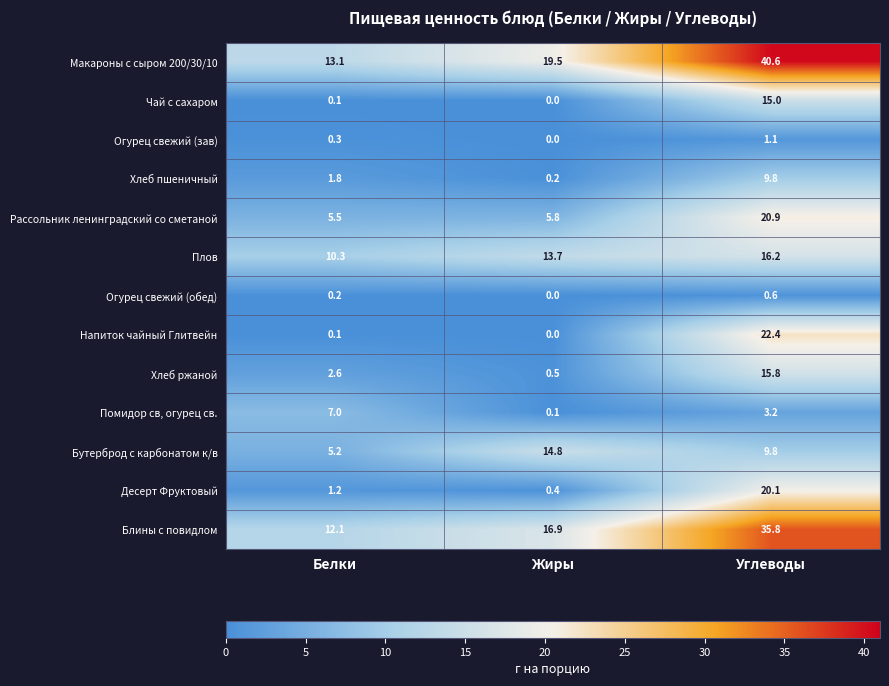

At how many categories does at least one series exceed 26?

1